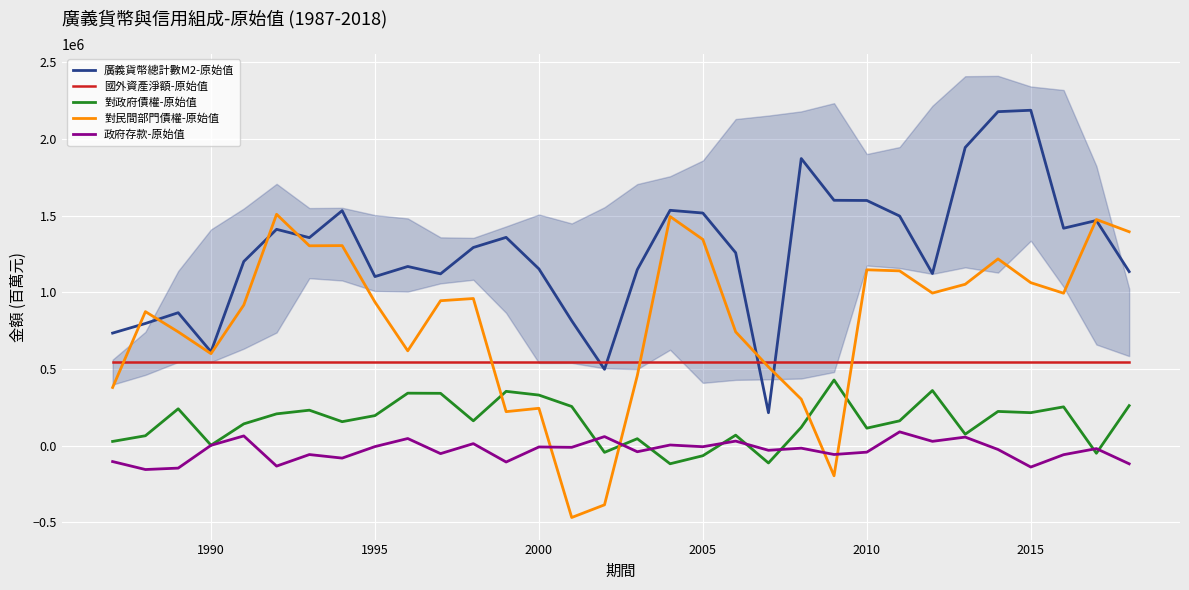

What is the highest value of the 對民間部門債權-原始值 series?

1508823